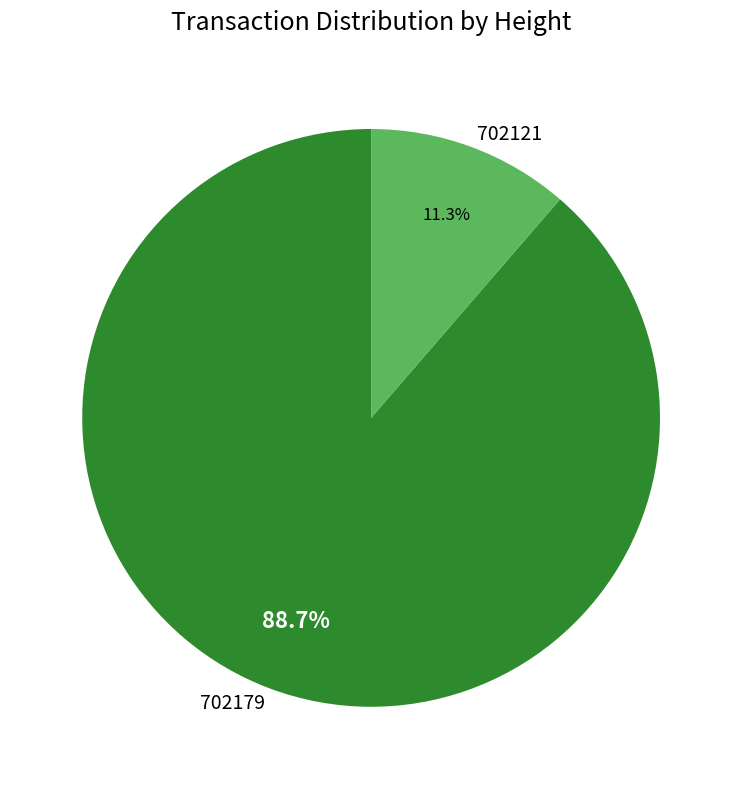

To the nearest percent, what is the average slice percentage?

50%